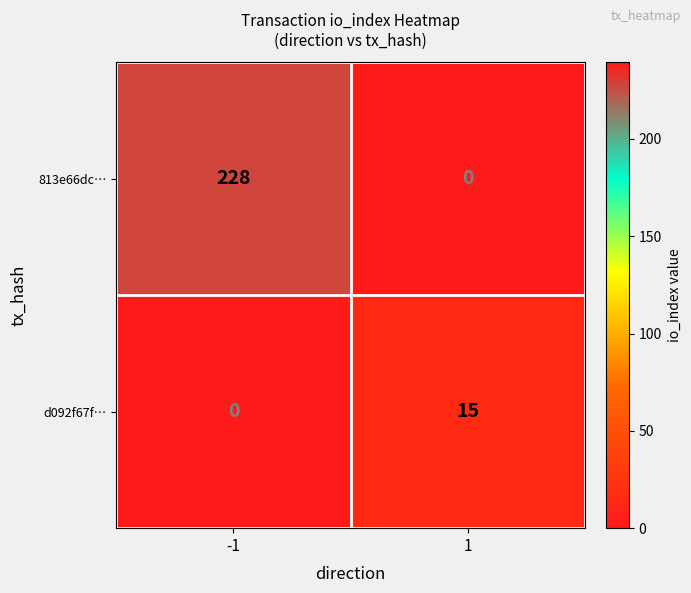

What is the total value across all series at 1?

15